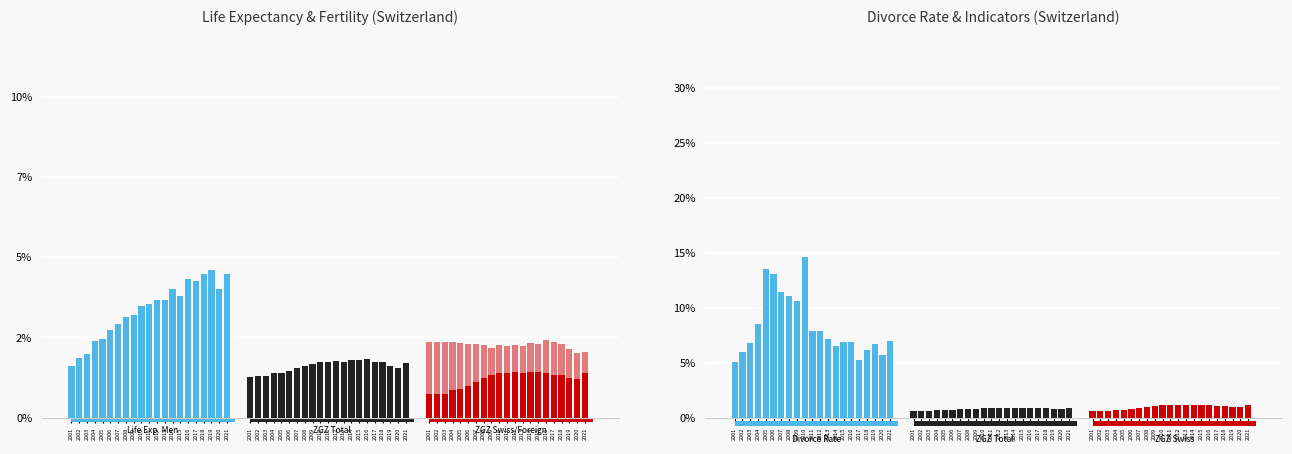

Which series has the widest spread of values?

Divorce Rate